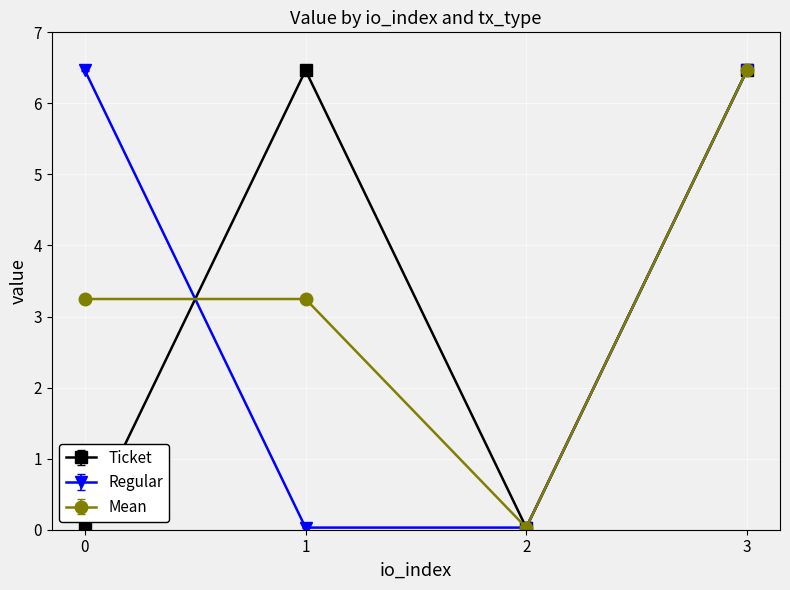

At which category is the sum across all series the highest?

3